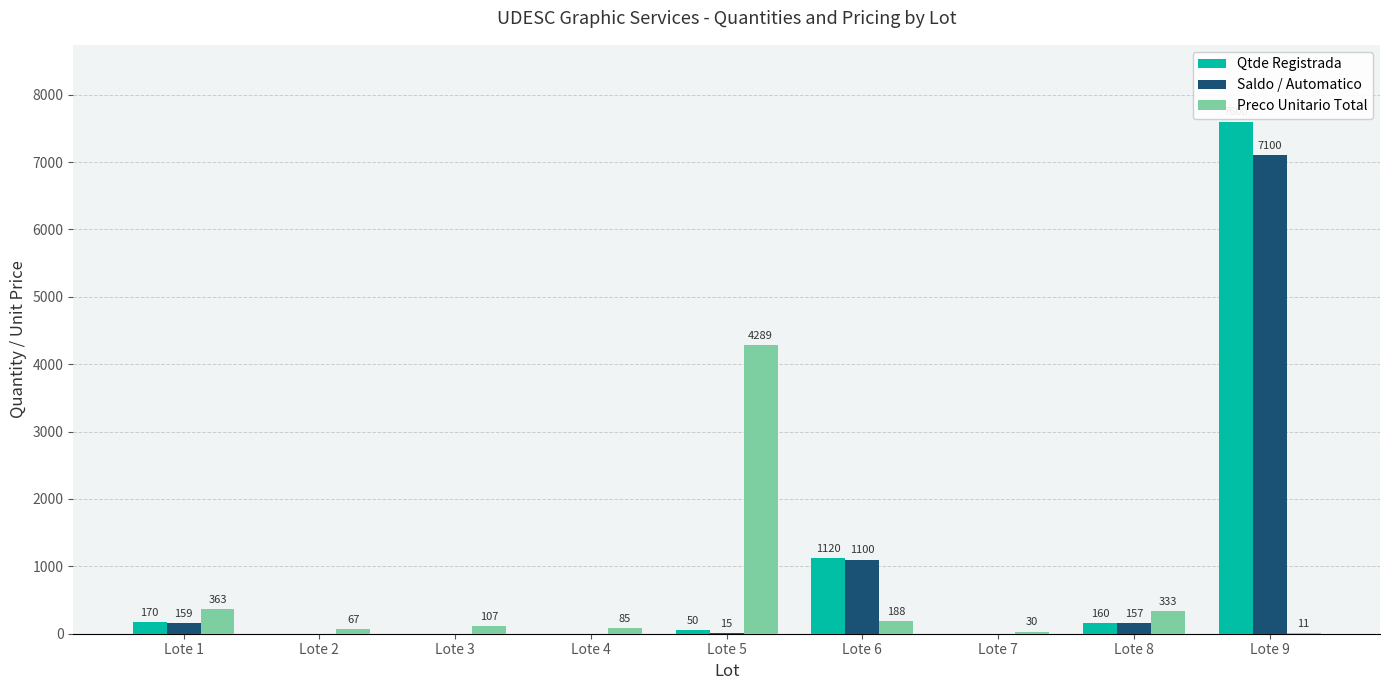

Between Lote 2 and Lote 5, which series saw the biggest shift?

Preco Unitario Total